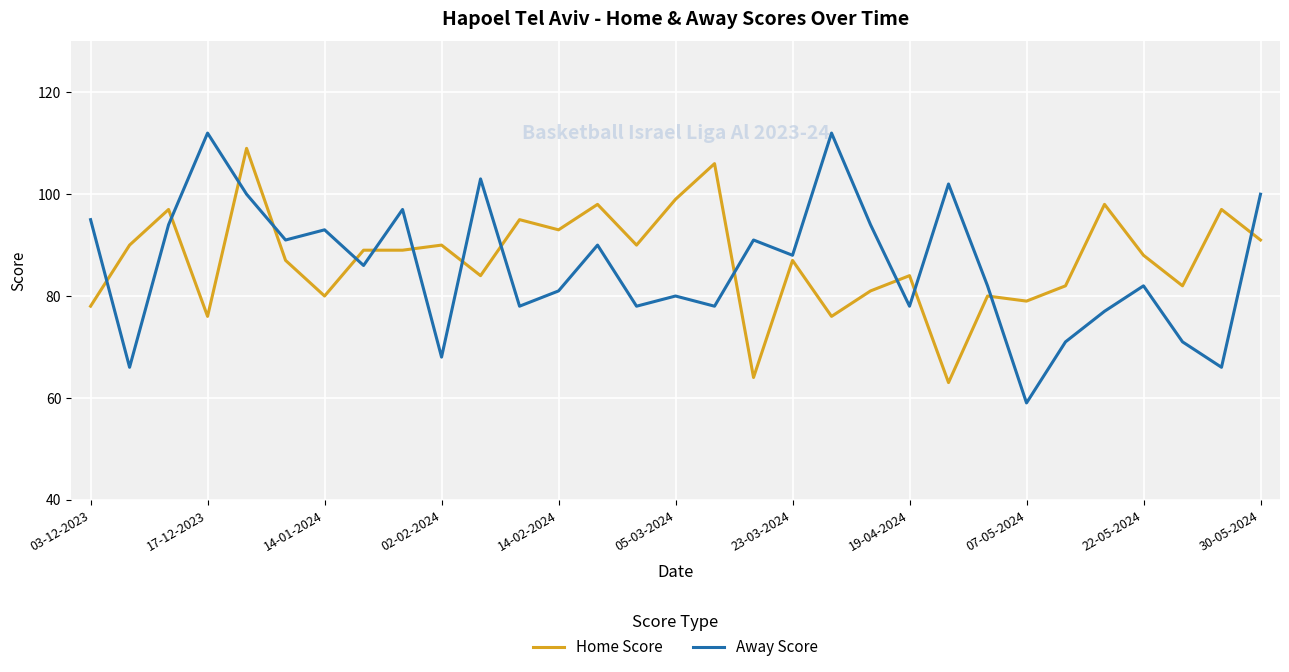

Which series has the largest total across all categories?

Home Score